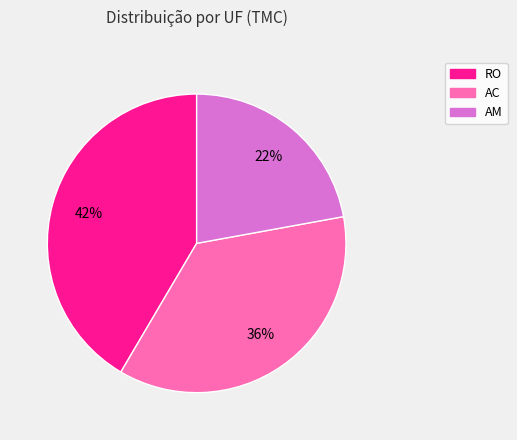

To the nearest percent, what is the average slice percentage?

33%